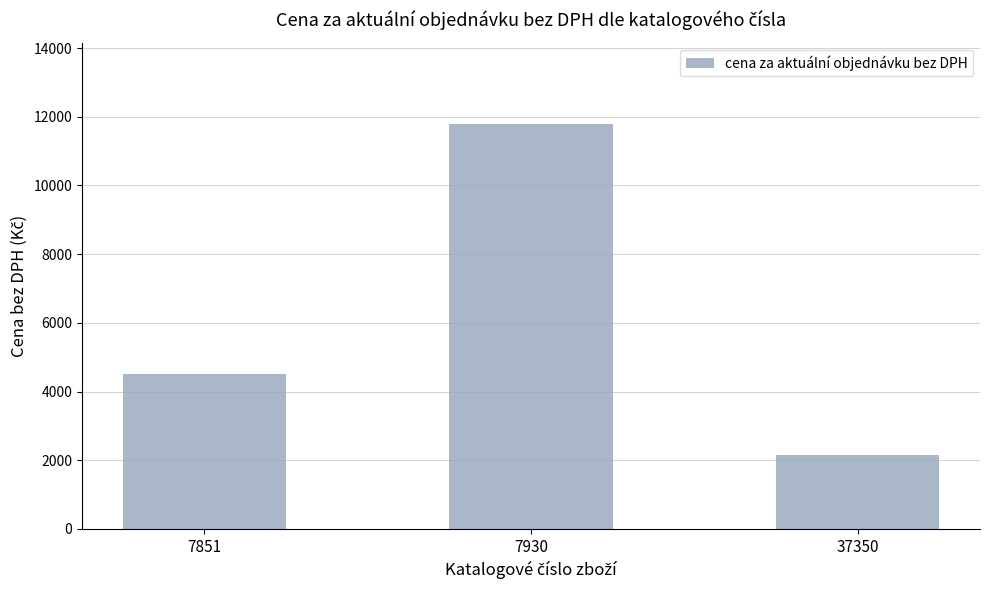

How many data points are less than 4500?

1